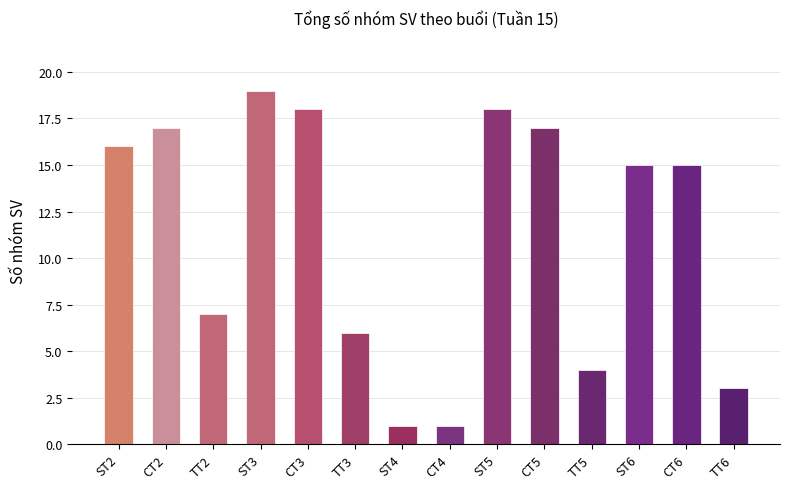

Reading left to right, what are all the values shown in this chart?

ST2=16	CT2=17	TT2=7	ST3=19	CT3=18	TT3=6	ST4=1	CT4=1	ST5=18	CT5=17	TT5=4	ST6=15	CT6=15	TT6=3